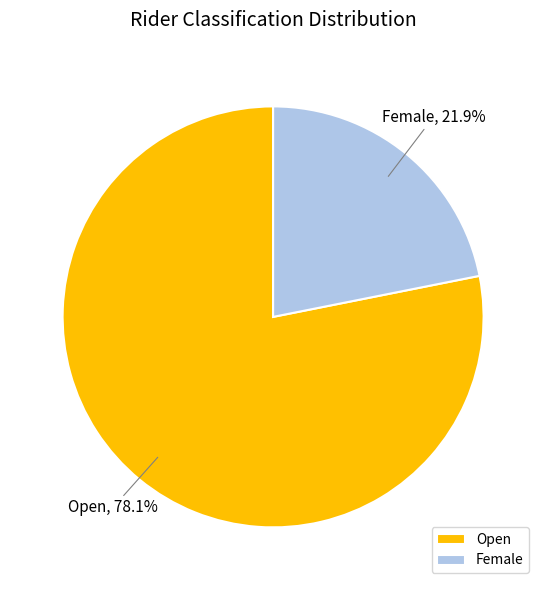

What portion of the pie excludes Open?

21.9%